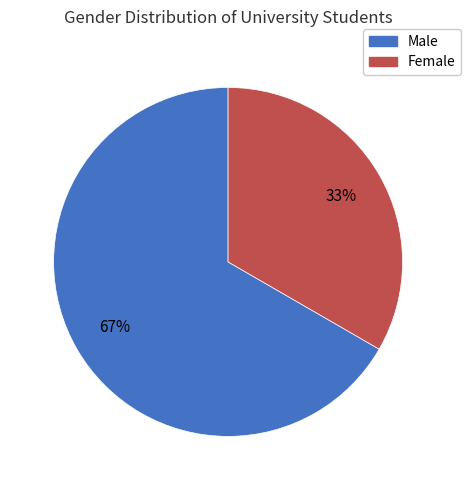

Count the number of slices in the pie.

2